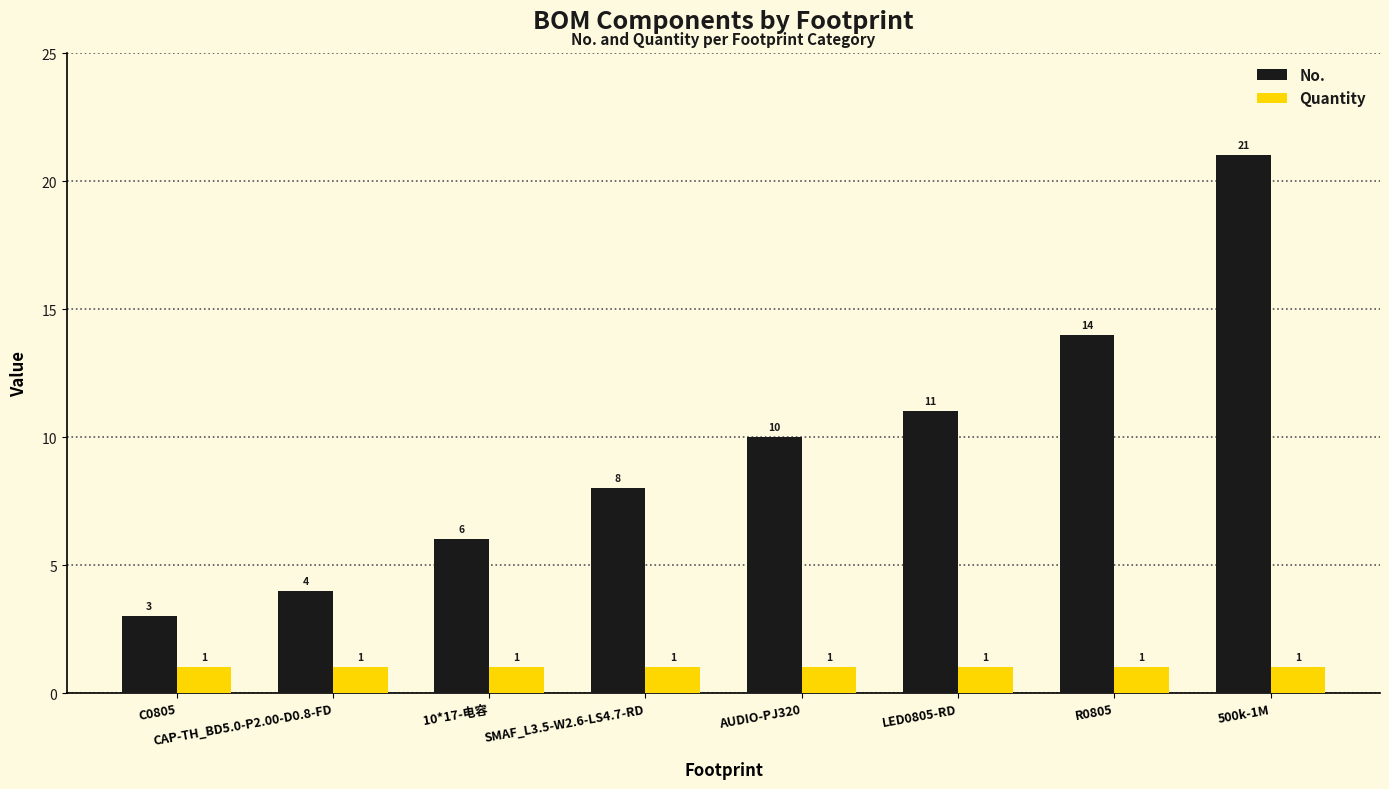

Is it true that No. equals 14 at R0805?

True